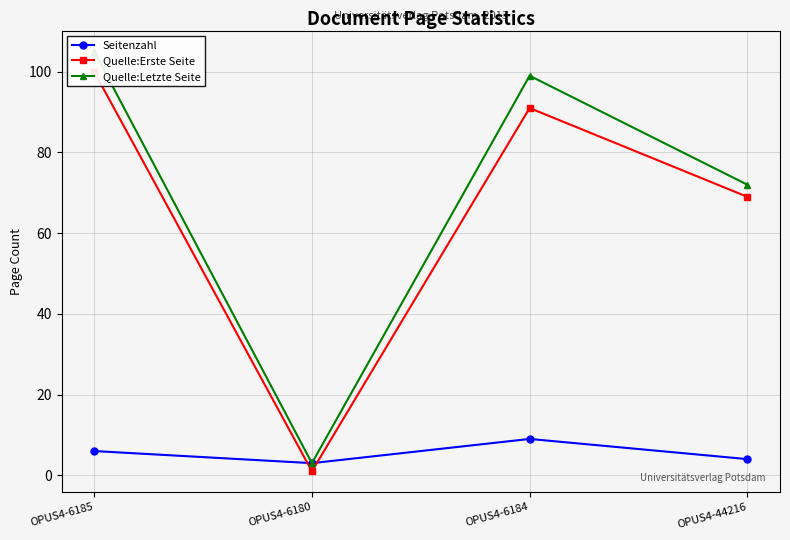

Between OPUS4-6185 and OPUS4-6184, which is larger?

OPUS4-6184